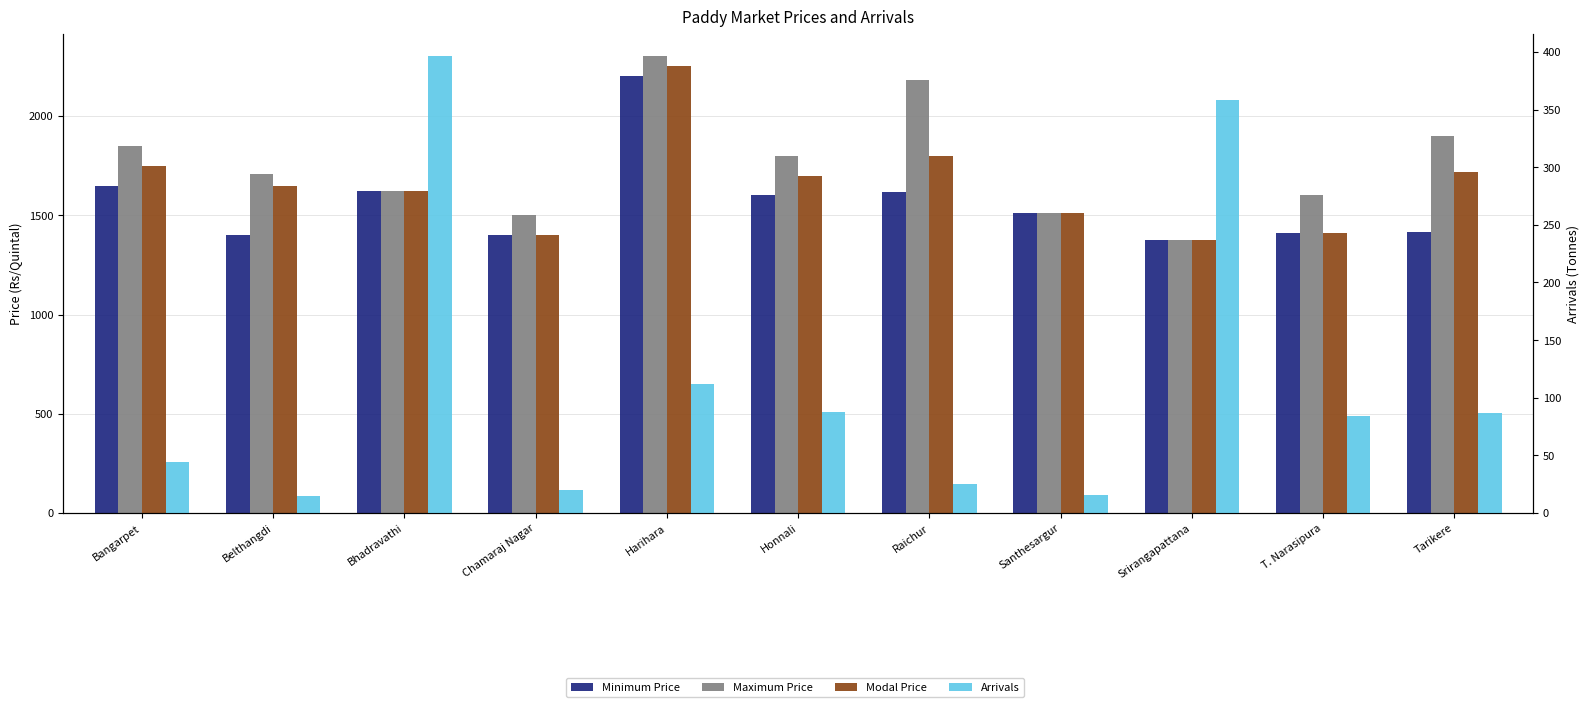

What is the label of the 9th bar from the right?

Bhadravathi